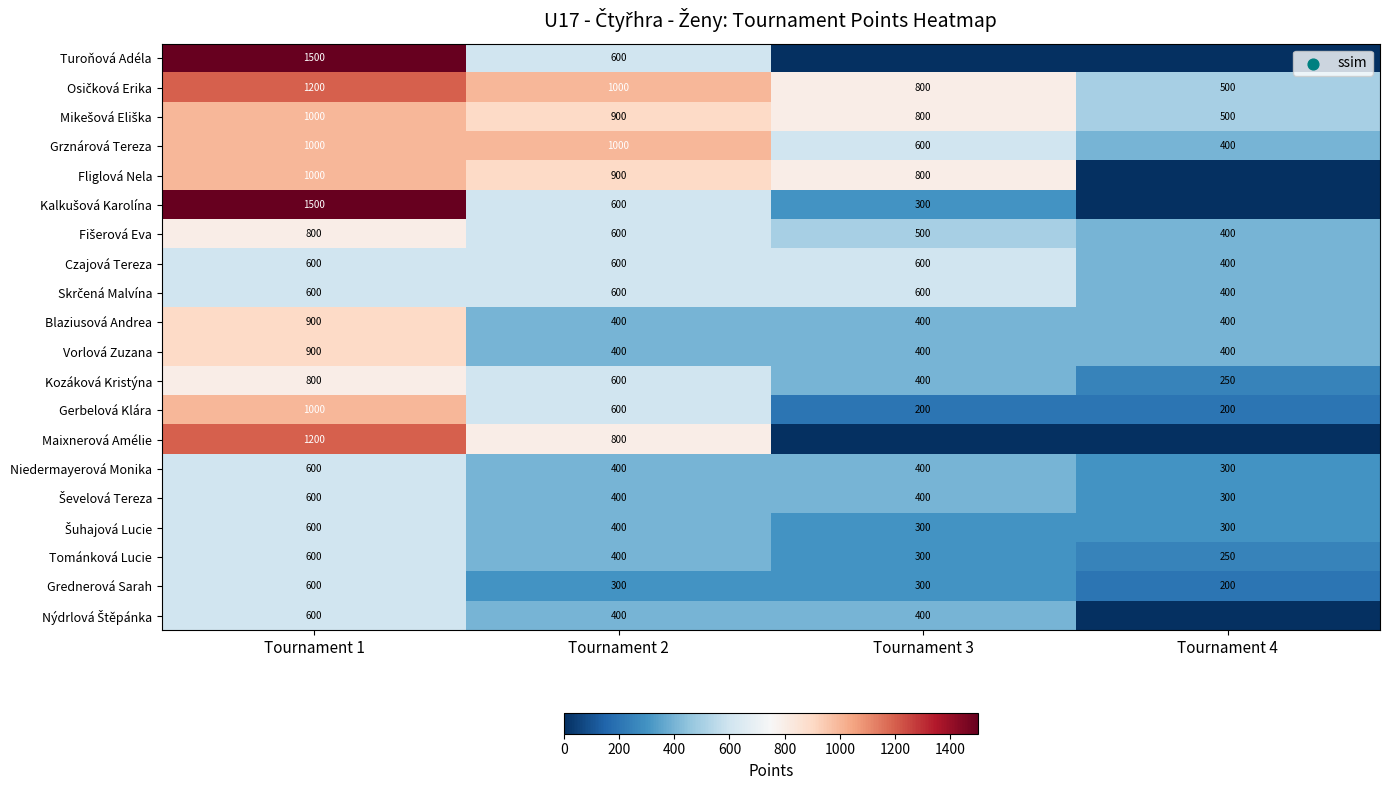

Which label corresponds to the largest value in the chart?

Tournament 1